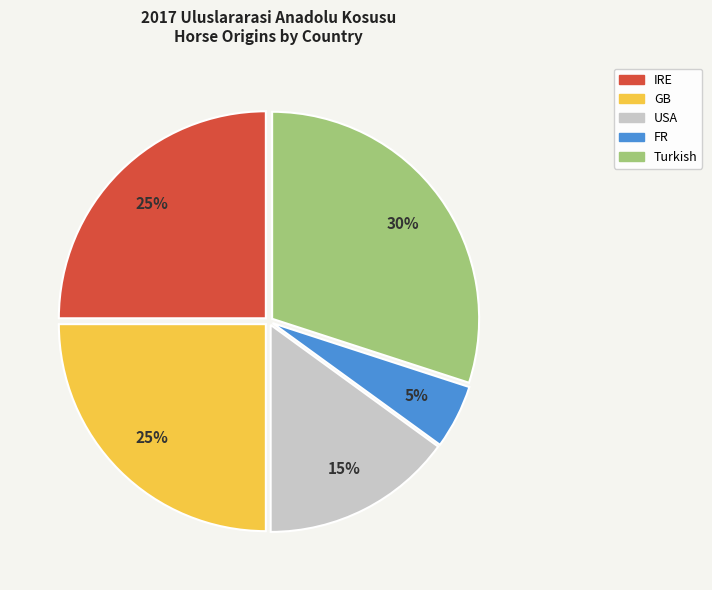

Count the number of slices in the pie.

5